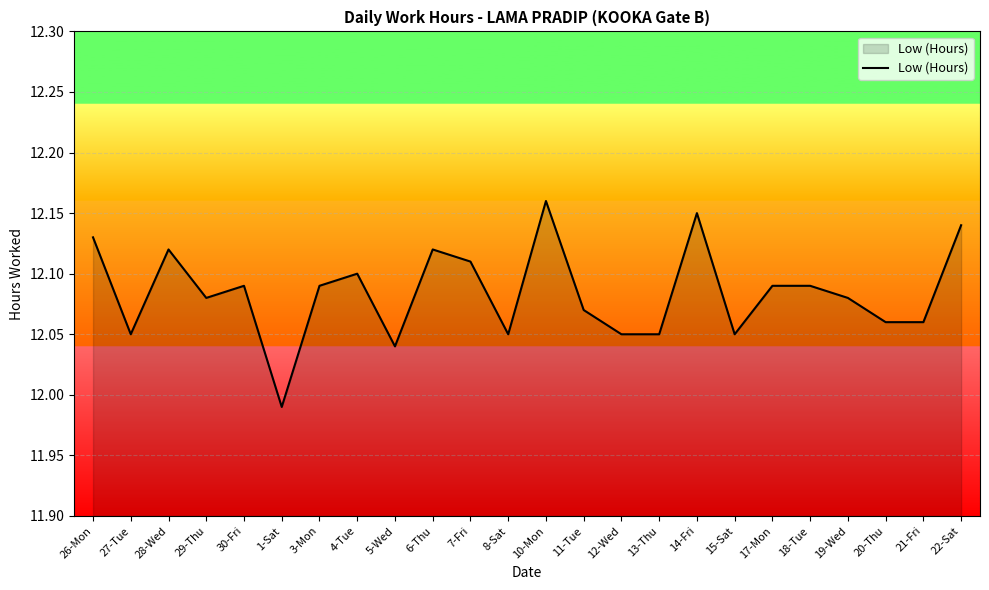

Which has a higher value, 3-Mon or 1-Sat?

3-Mon